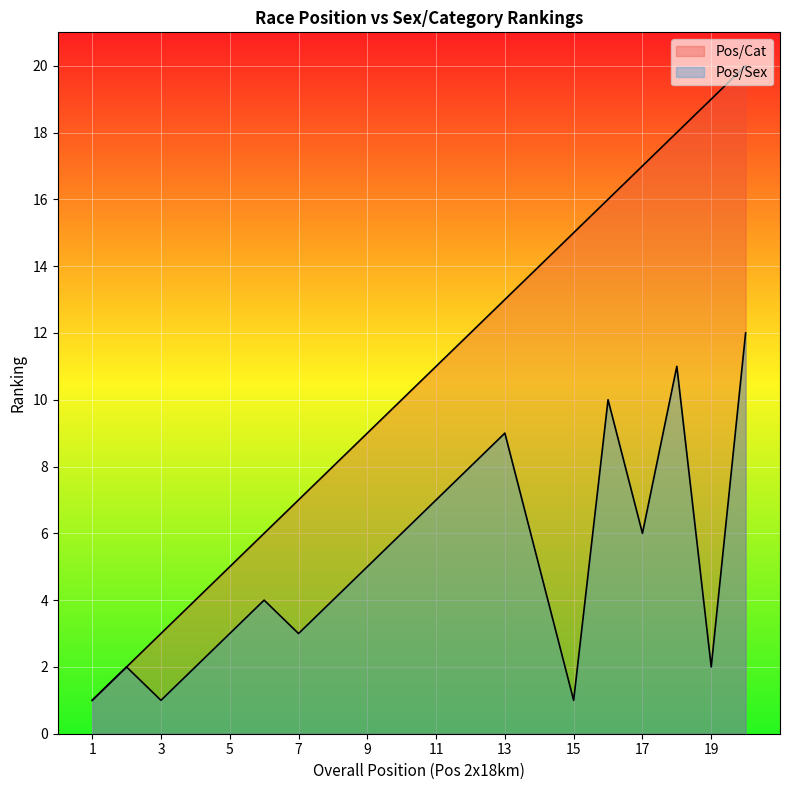

True or false: Pos/Cat has a value of 20 at 14.

False